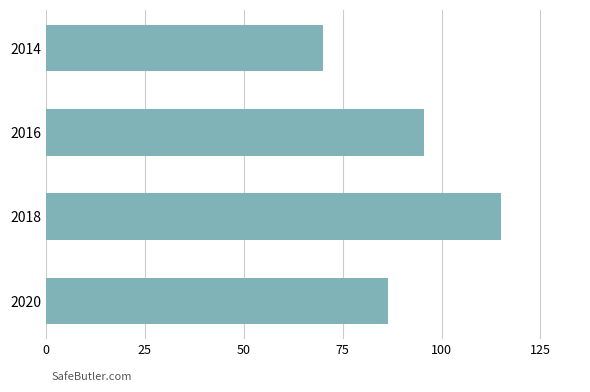

What is the maximum value shown in the chart?

115.1